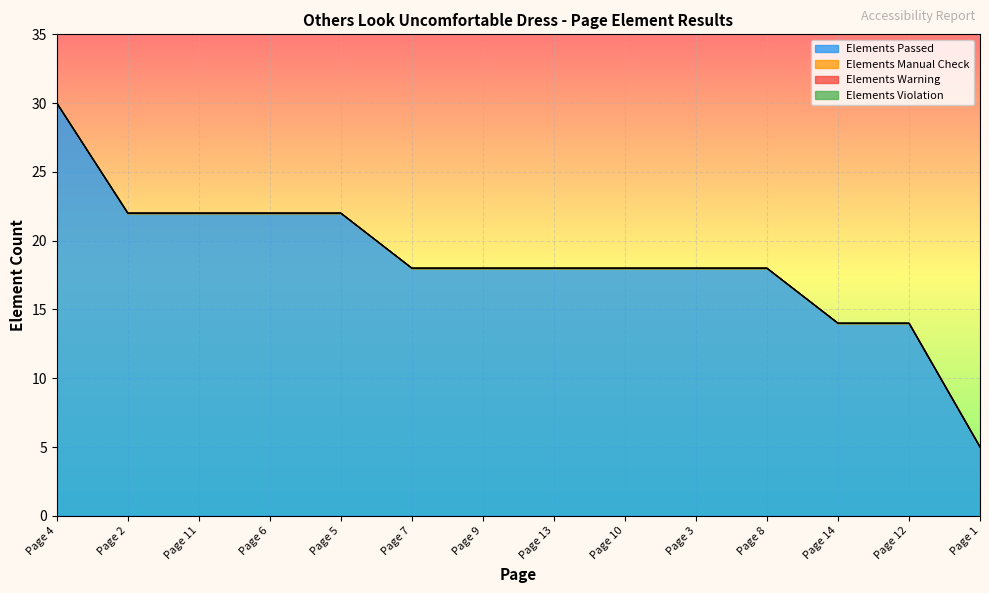

True or false: Elements Passed and Elements Manual Check intersect in this chart.

False